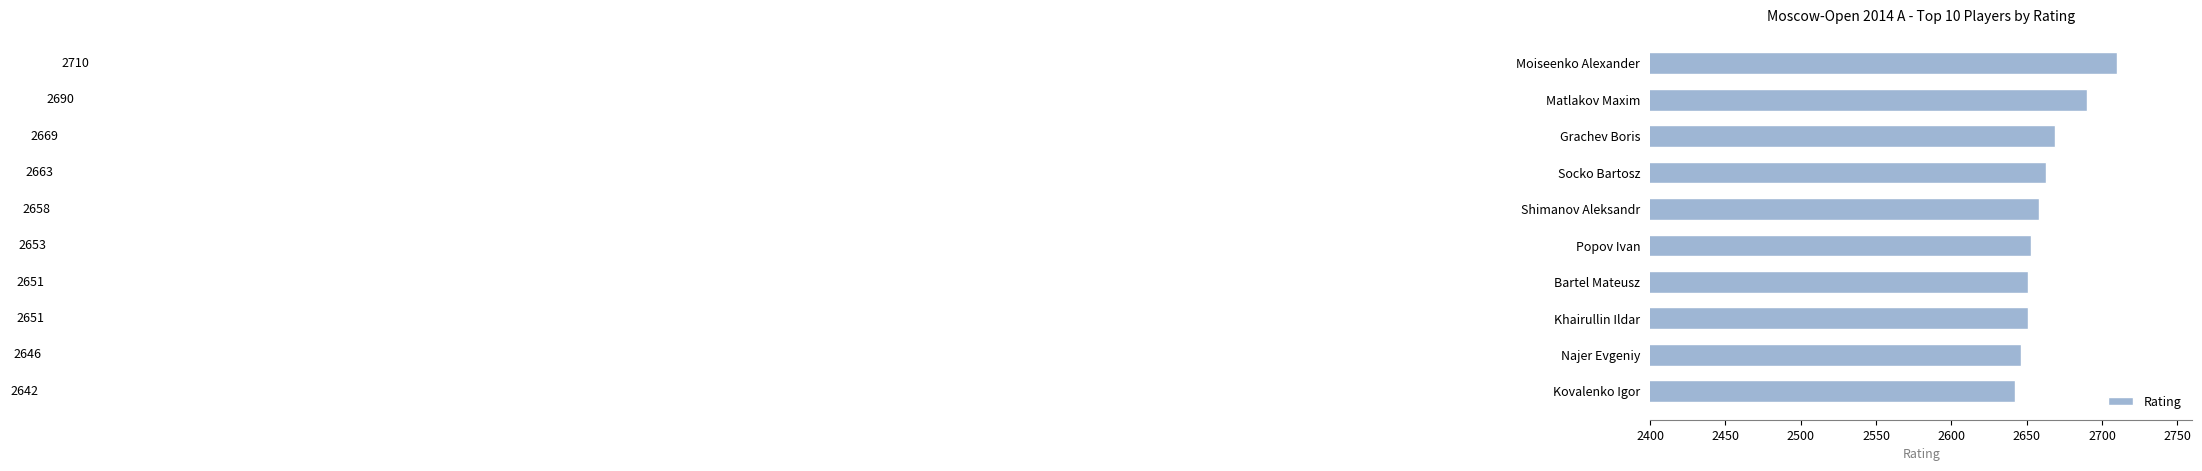

How many categories are shown in the chart?

10